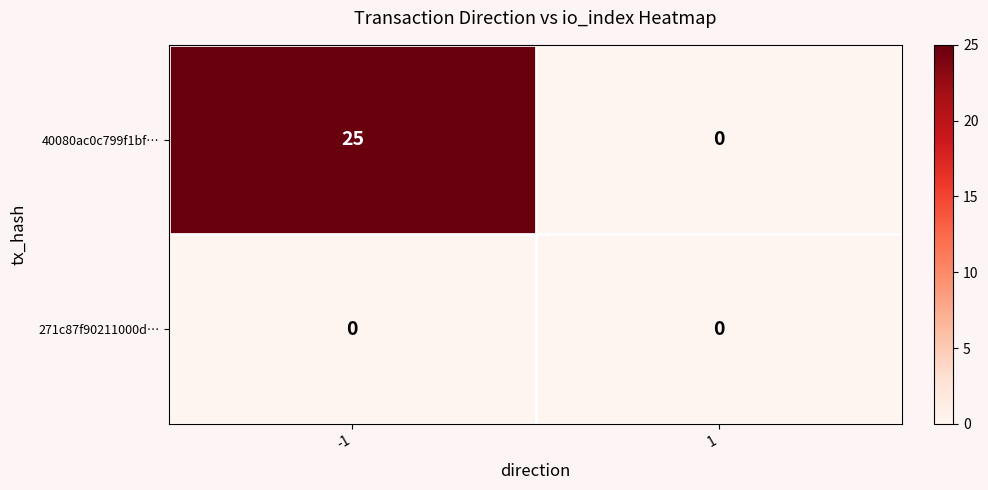

Reading left to right, transcribe all the data shown in this chart.

40080ac0c799f1bf…: 25	0
271c87f90211000d…: 0	0